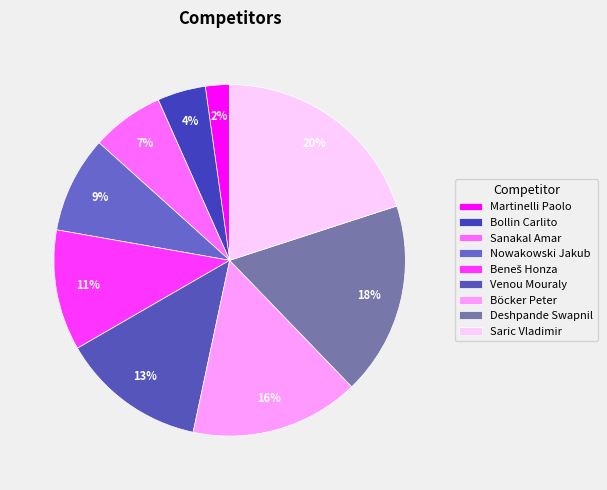

To the nearest percent, what is the combined percentage of Nowakowski Jakub and Bollin Carlito?

13%